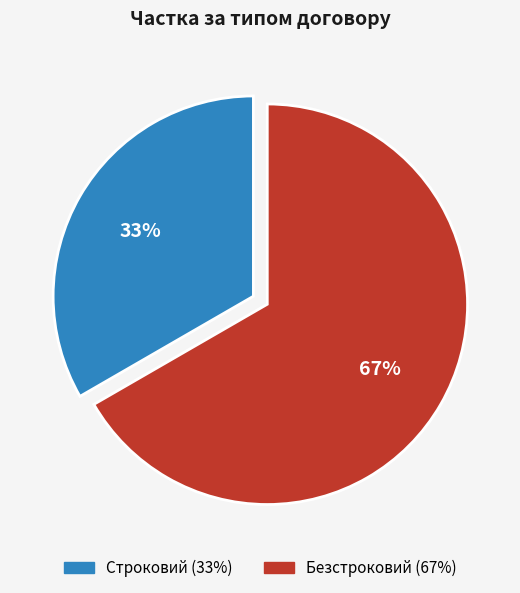

Approximately how many times larger is the value at Строковий compared to Безстроковий?

0.5